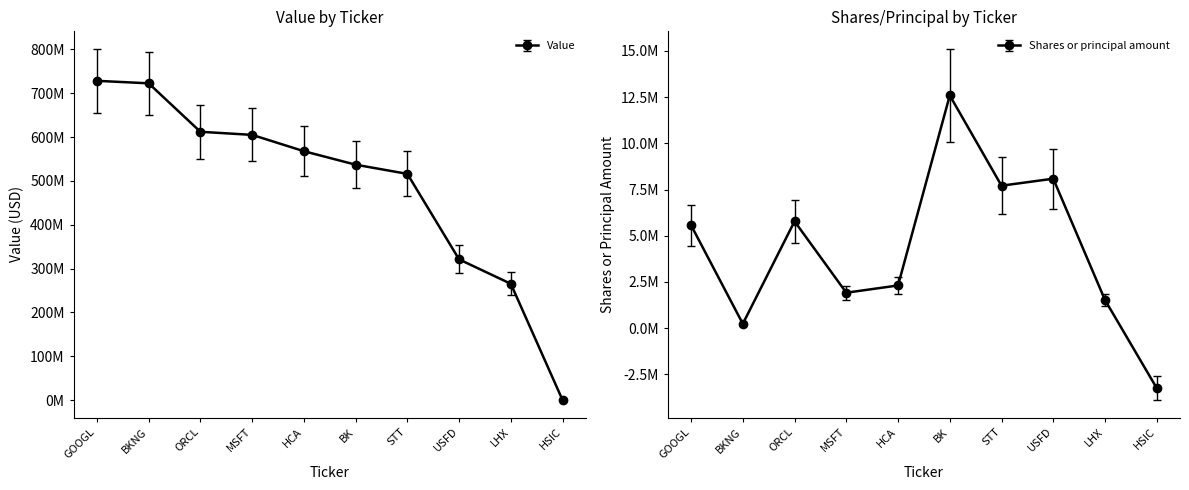

Which series has the largest total across all categories?

Value